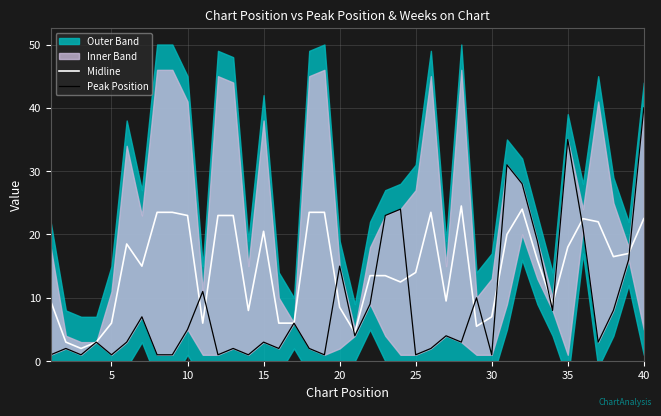

True or false: Midline has a value of 6.0 at 5.

True